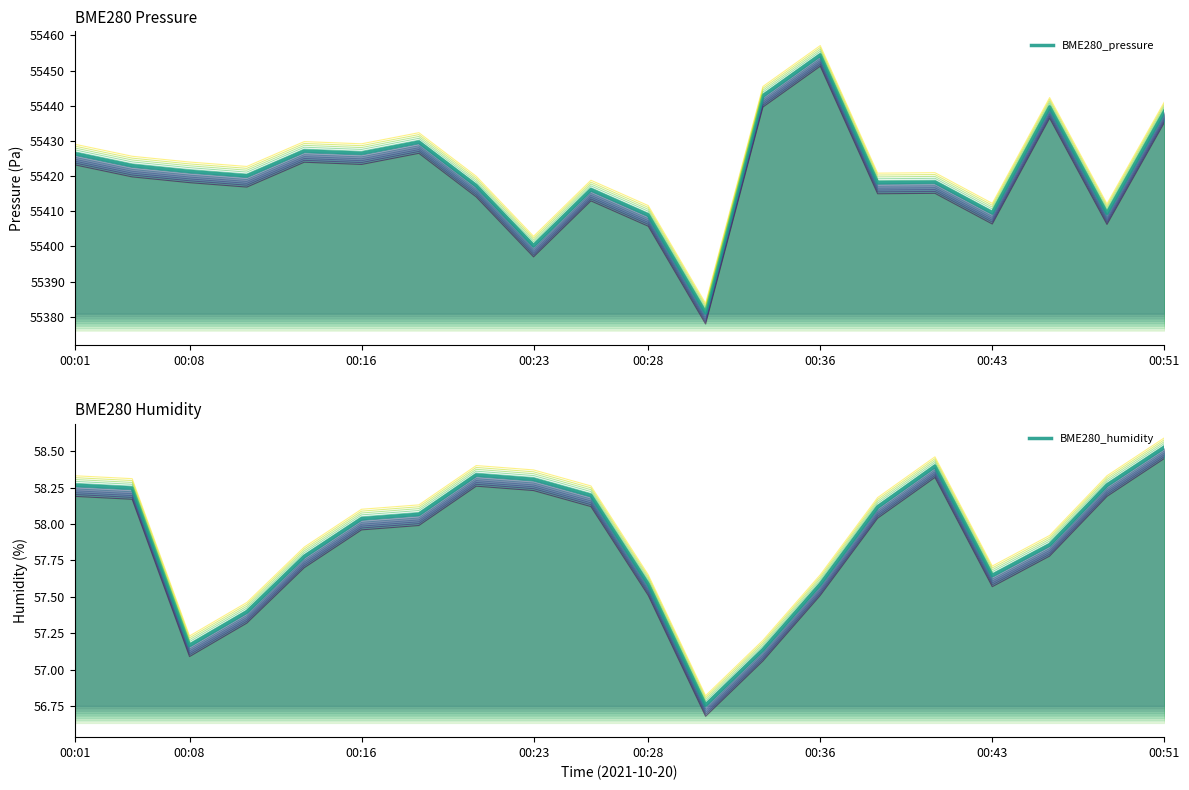

What are all the series names shown in the legend?

BME280_pressure, BME280_humidity